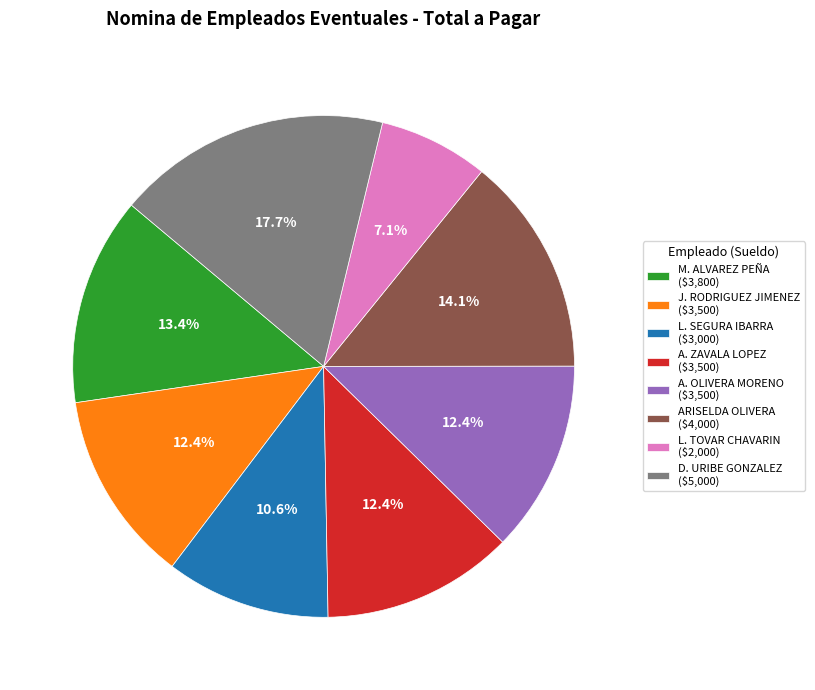

Is A. OLIVERA MORENO ($3,500) the majority of the pie?

No